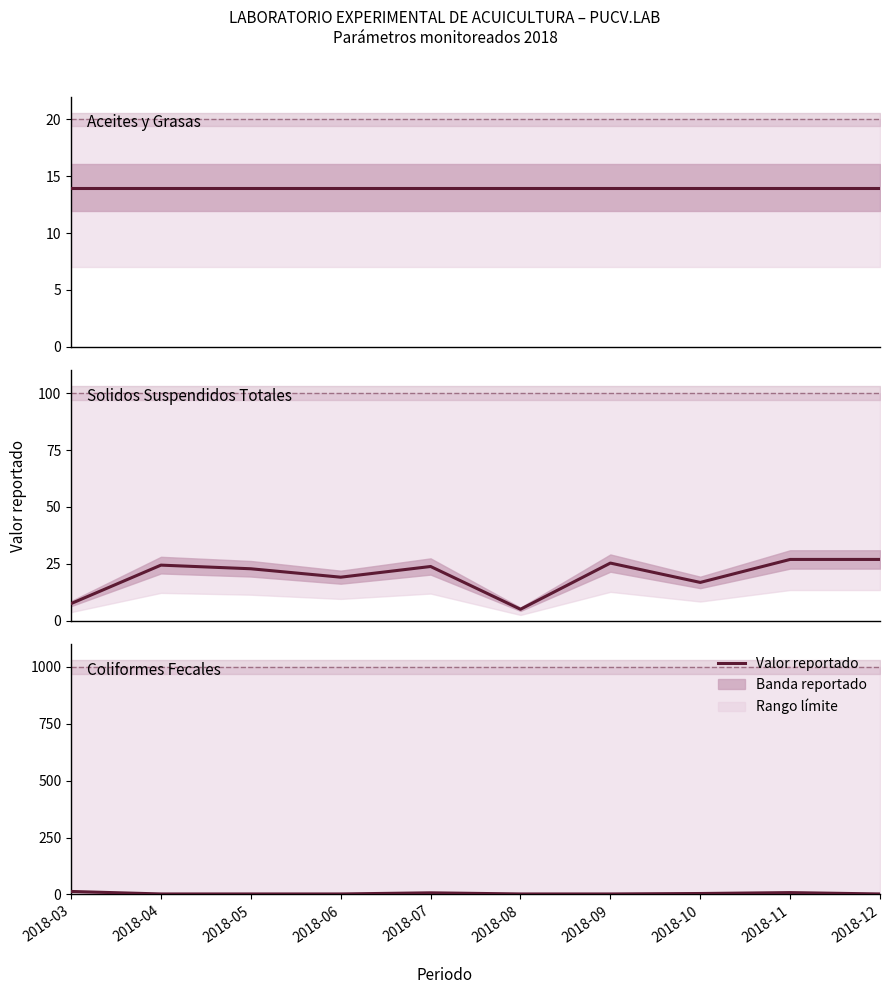

Which category has the highest value across all series?

2018-03